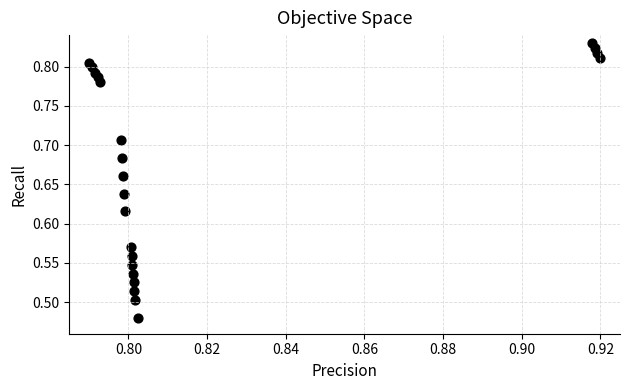

How many points are shown in the scatter plot?

22